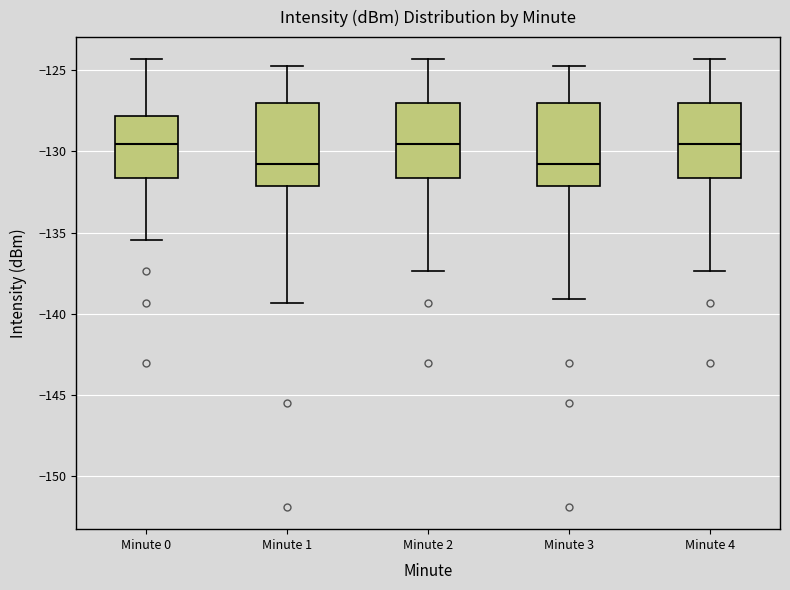

Reading left to right, read every box against the y-axis: the position of its median line, the range the box covers, and the ends of its whiskers. The values are not printed on the chart, so give them approximately, as read against the axis.

Minute 0: median -129.5, box -131.5 to -128.0, whiskers -135.5 to -124.5
Minute 1: median -131.0, box -132.0 to -127.0, whiskers -139.5 to -125.0
Minute 2: median -129.5, box -131.5 to -127.0, whiskers -137.5 to -124.5
Minute 3: median -131.0, box -132.0 to -127.0, whiskers -139.0 to -125.0
Minute 4: median -129.5, box -131.5 to -127.0, whiskers -137.5 to -124.5